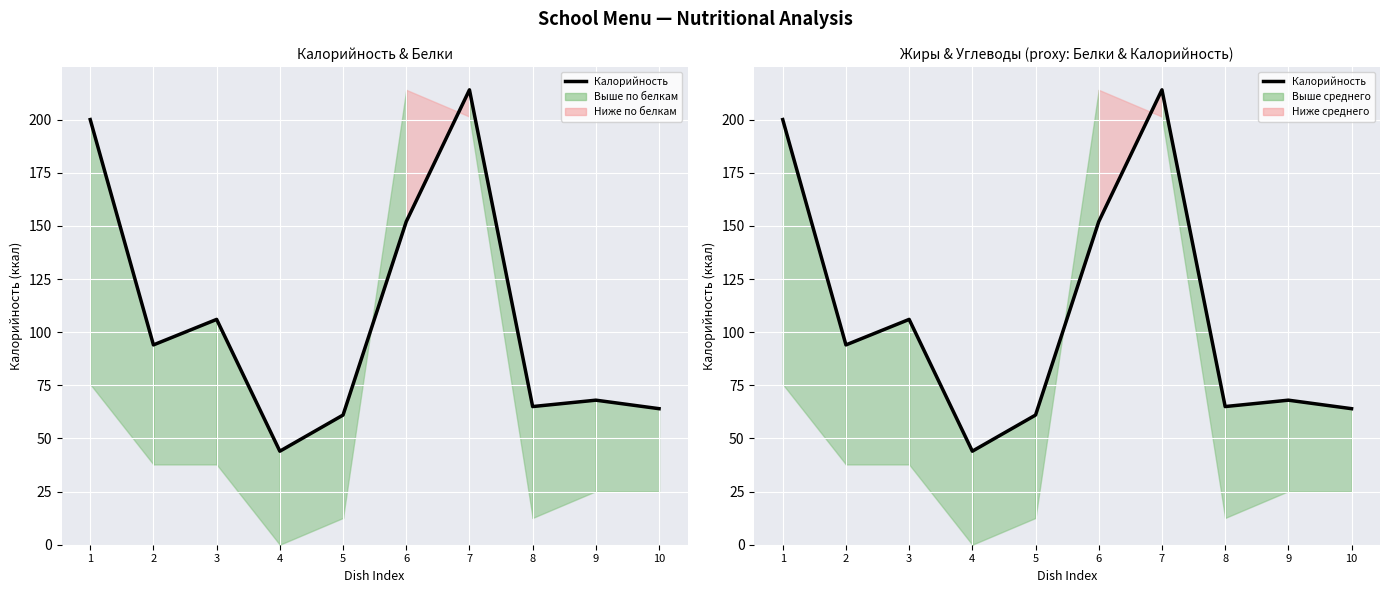

The value at 3 is 106. True or false?

True